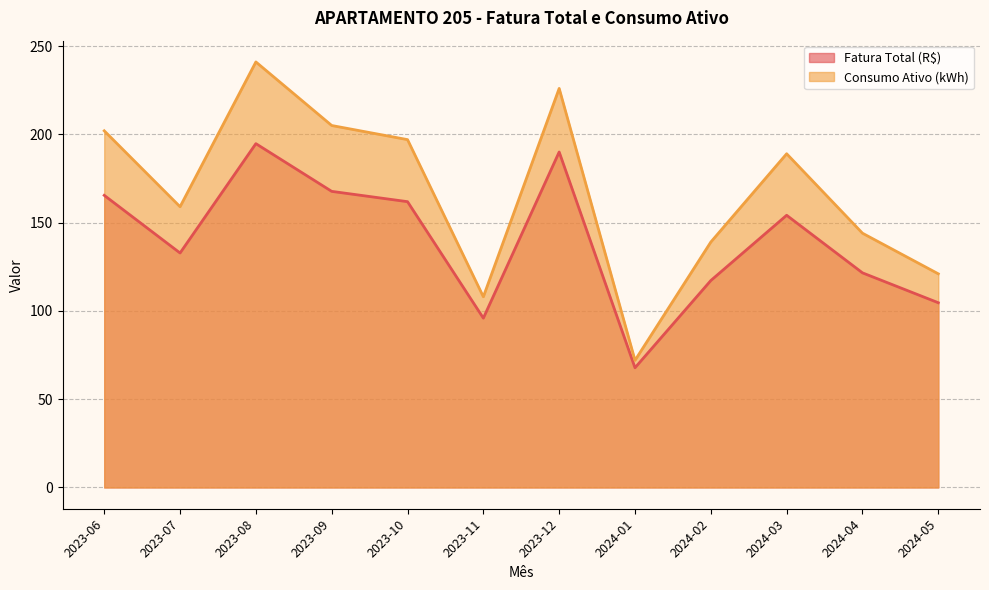

What is the sum of all Consumo Ativo (kWh) values?

2003.0